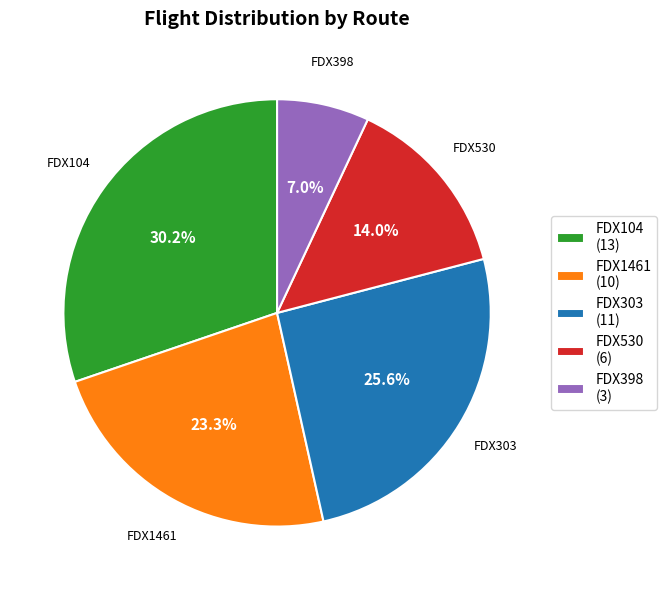

True or false: FDX398 accounts for 1% of the total.

False